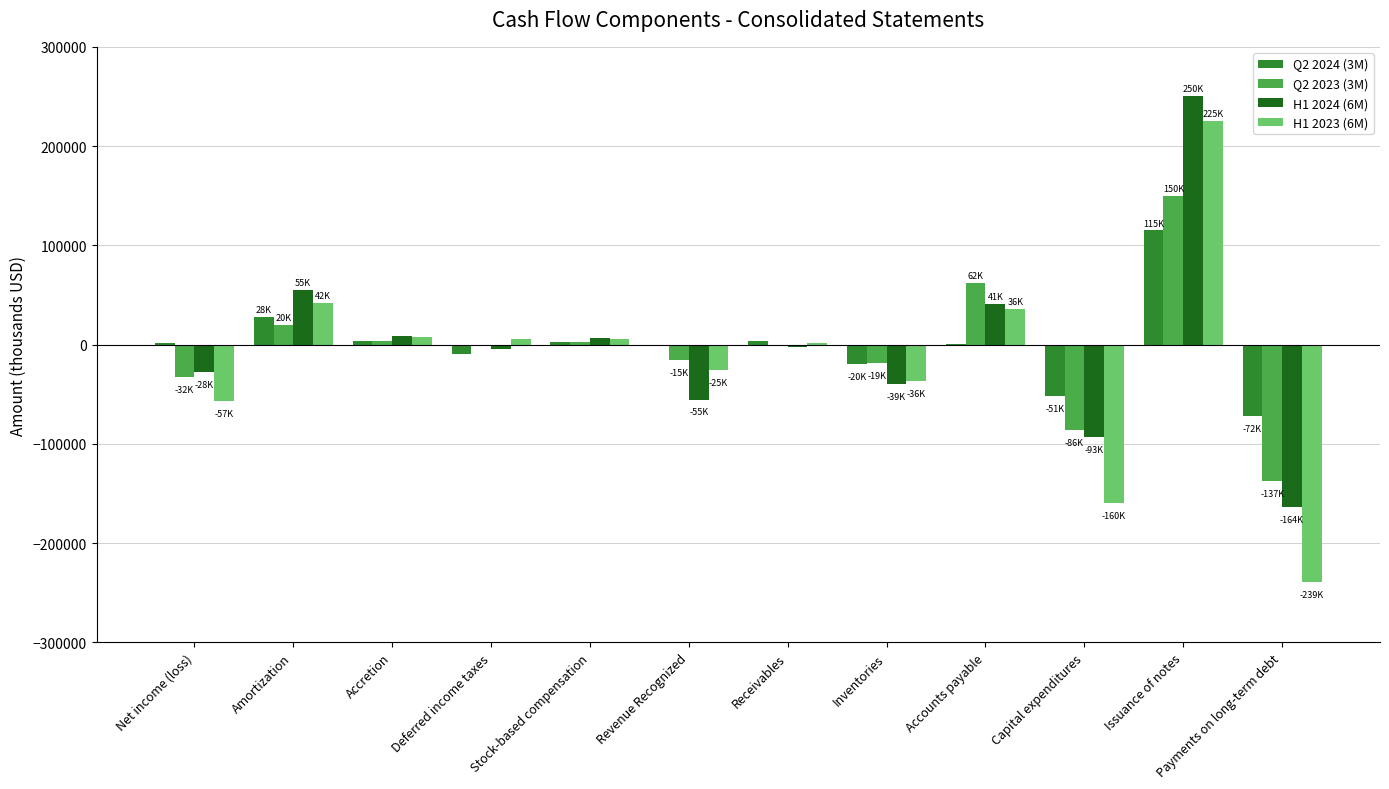

Count the number of categories in the chart.

12